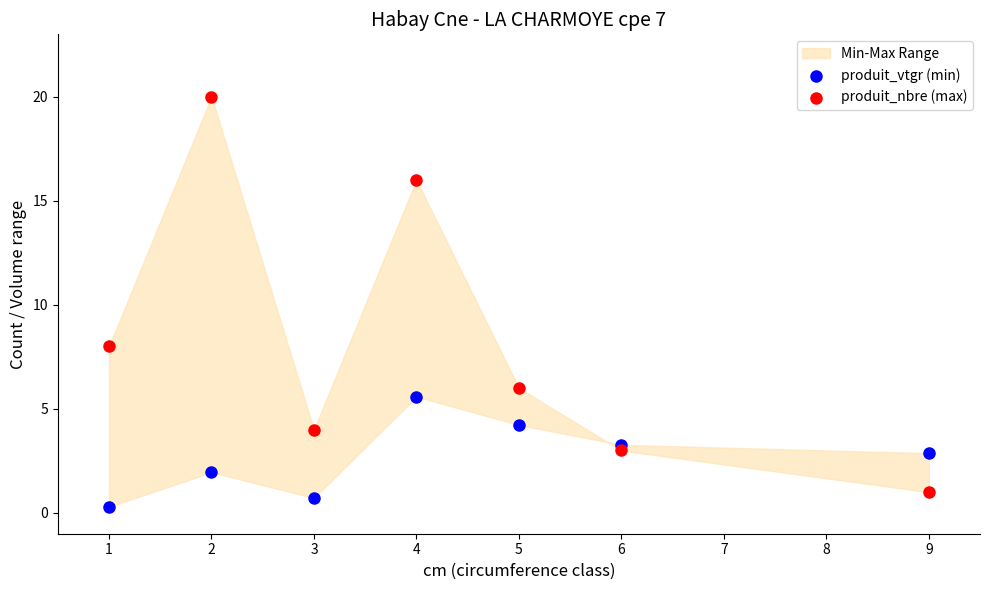

Which series reaches the minimum Y coordinate?

produit_vtgr (min)